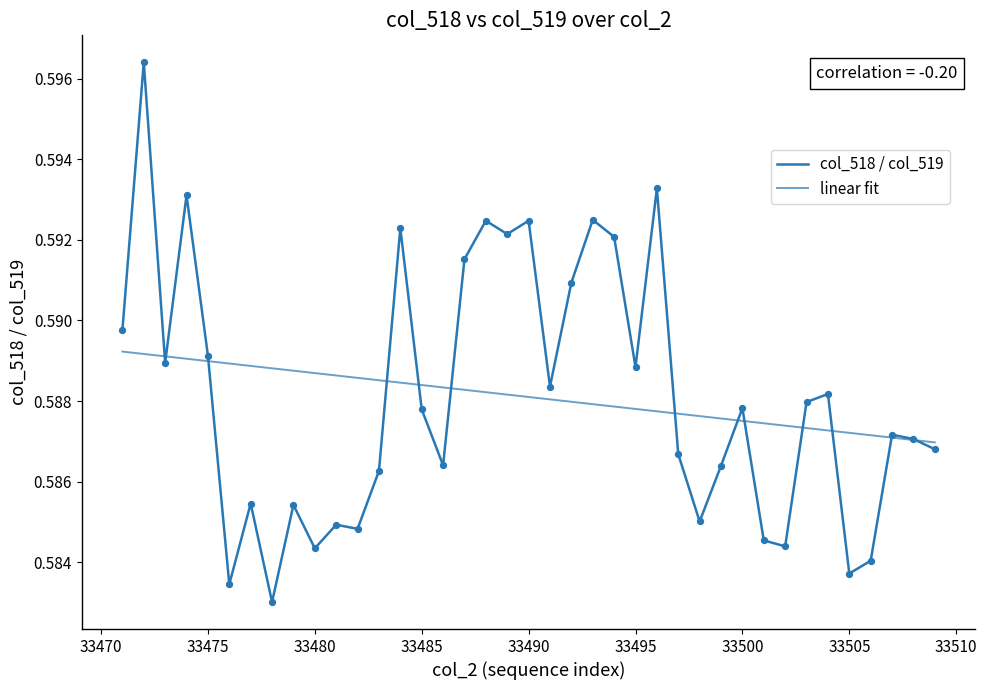

At how many categories does at least one series exceed 0?

39